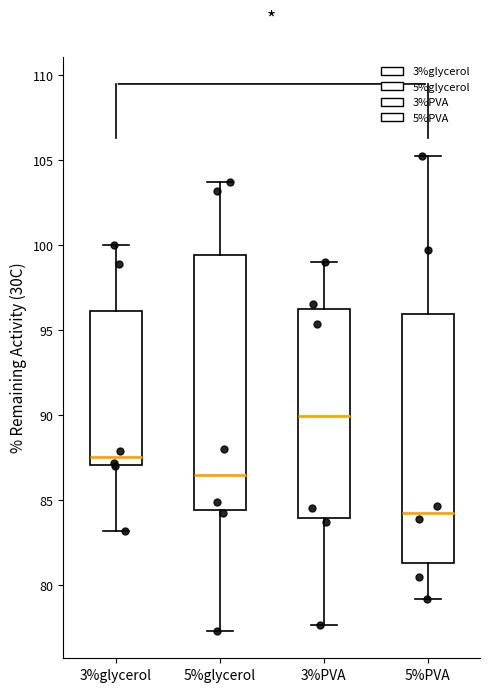

Reading left to right, transcribe this box plot: for each box, give where its median line is, the range the box spans, and where its two whiskers end, as read against the y-axis. The values are not printed on the chart, so give them approximately, as read against the axis.

3%glycerol: median 87.5, box 87.0 to 96.0, whiskers 83.0 to 100.0
5%glycerol: median 86.5, box 84.5 to 99.5, whiskers 77.5 to 103.5
3%PVA: median 90.0, box 84.0 to 96.5, whiskers 77.5 to 99.0
5%PVA: median 84.0, box 81.5 to 96.0, whiskers 79.0 to 105.5